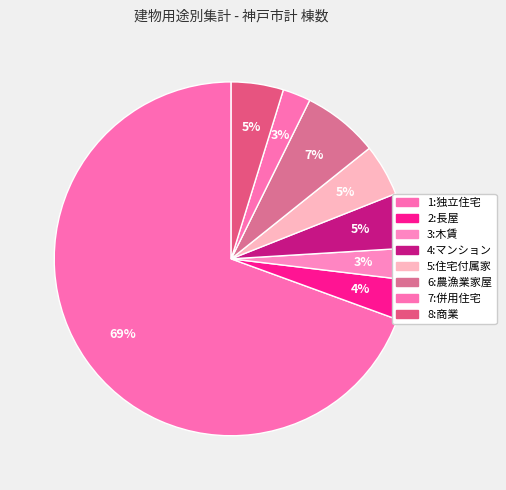

How many segments does this pie chart have?

8